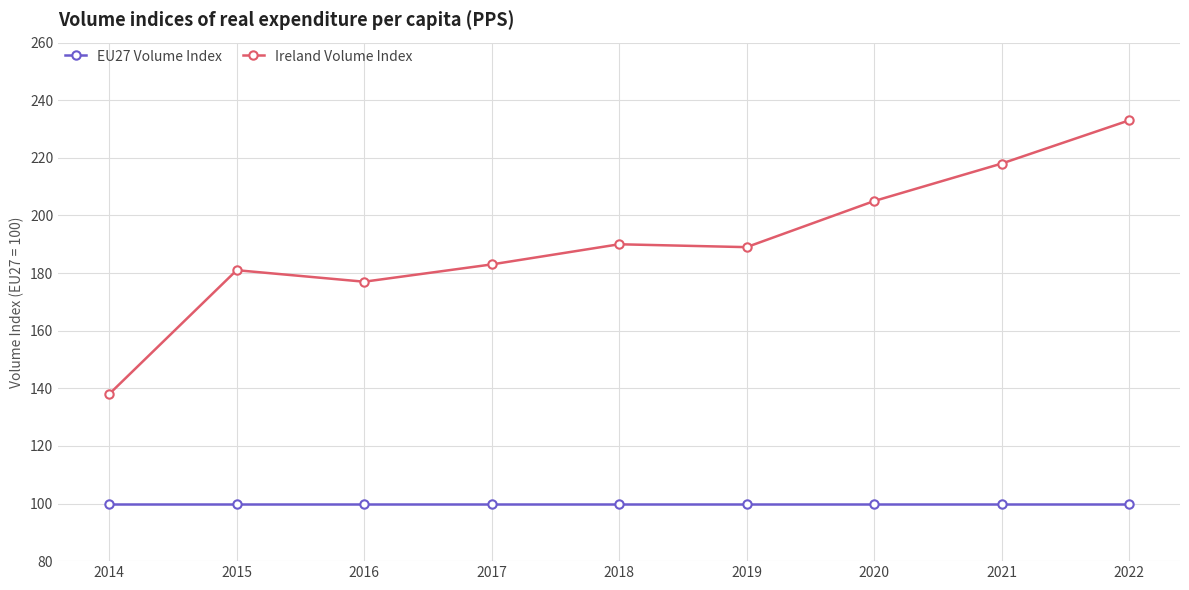

What is the value of the EU27 Volume Index point at the 6th from the left?

100